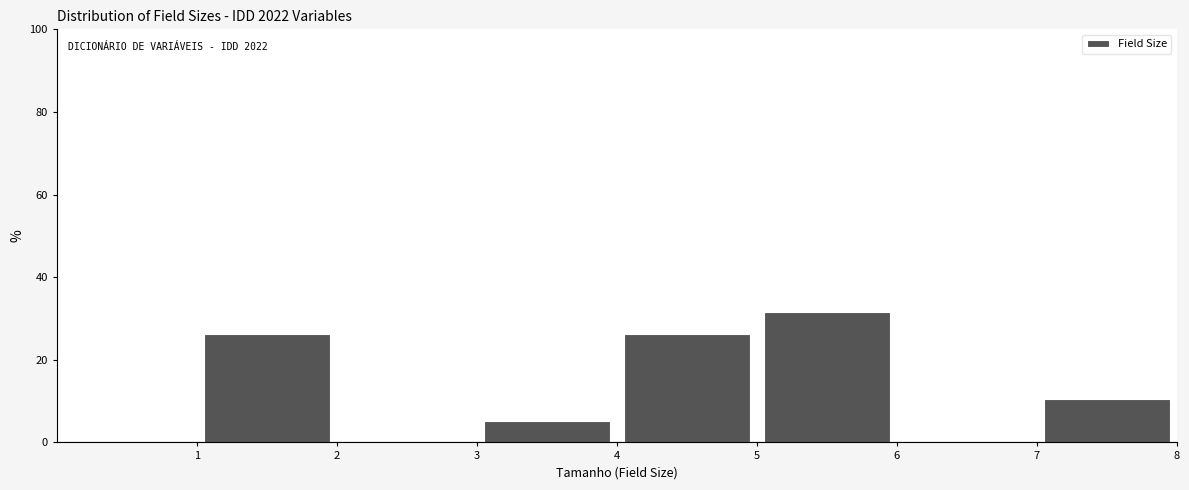

Which range on the x-axis has the tallest bar?

5 to 6